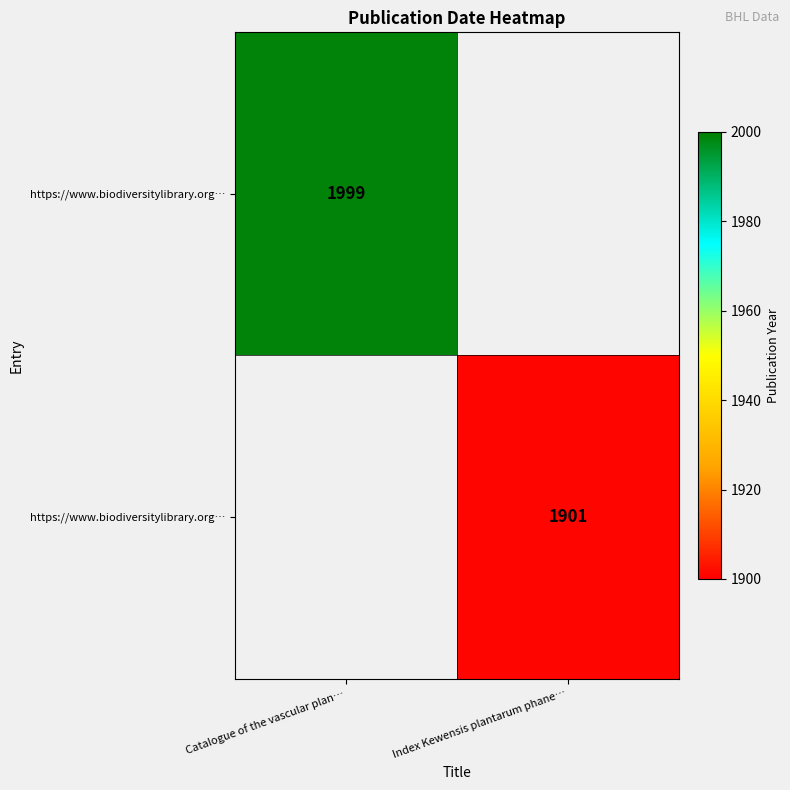

At how many categories does at least one series exceed 1980?

1